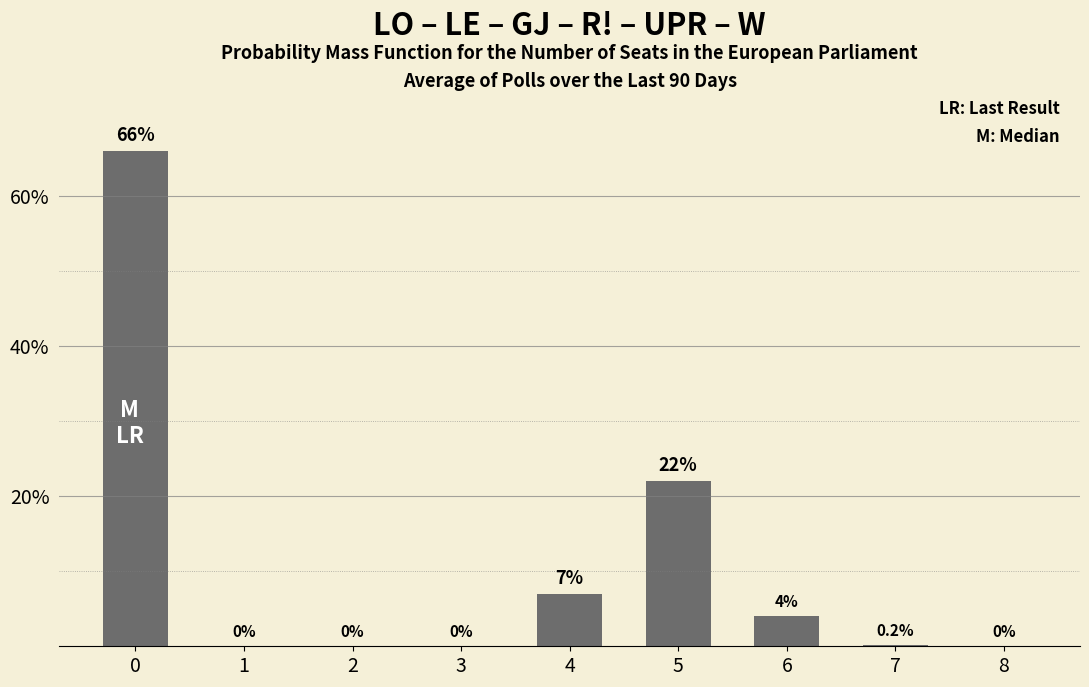

What is the greatest value displayed?

66.0